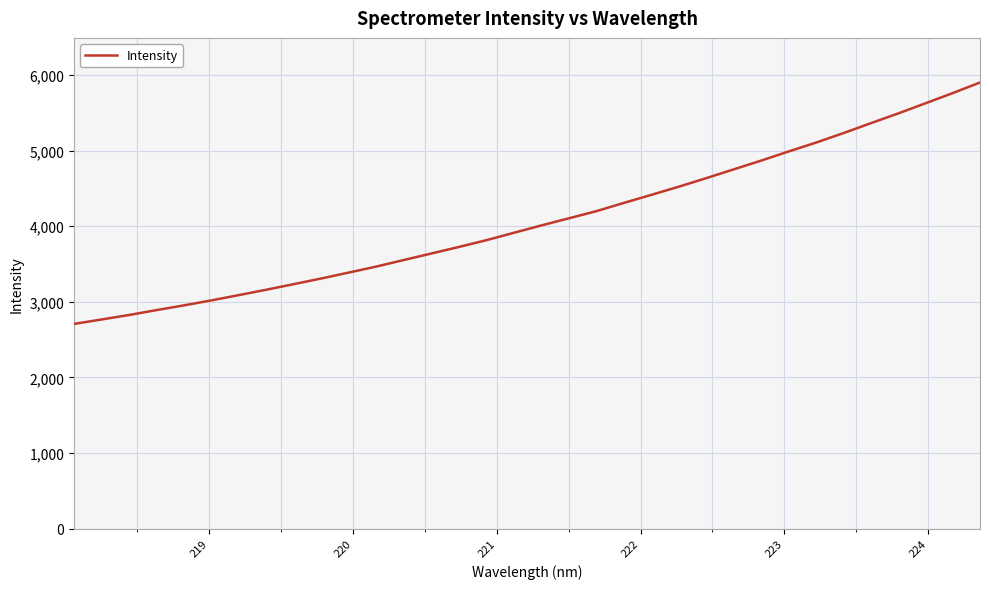

What is the difference between the maximum and minimum values?

3191.8